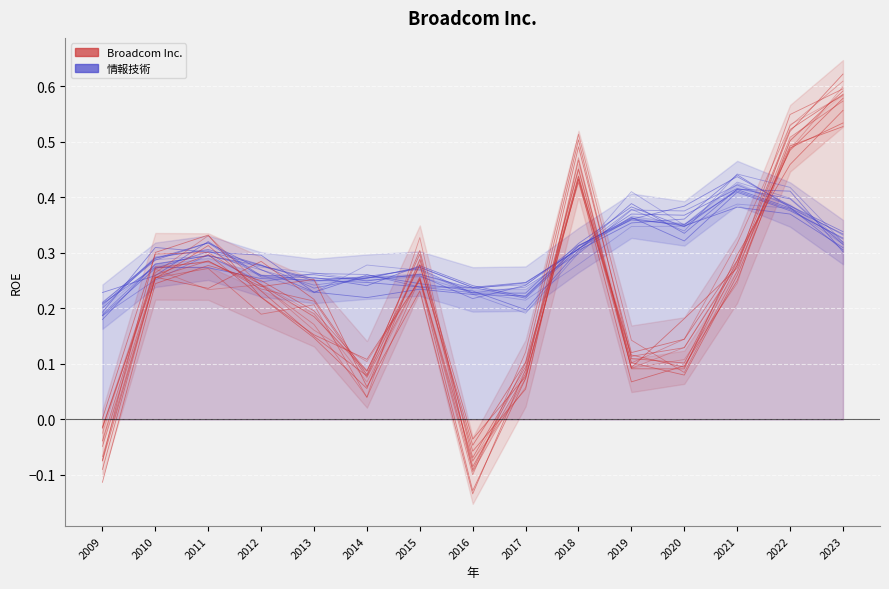

Read the Broadcom Inc. value at 2020.

0.1